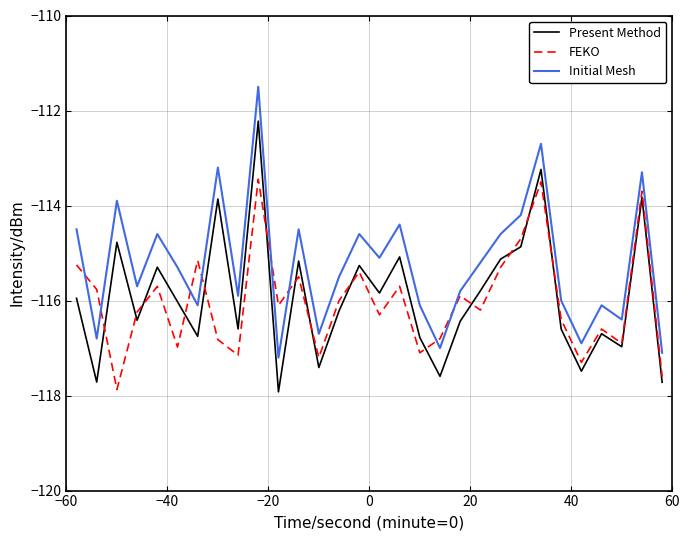

How many interior local valleys does the Present Method series have?

10